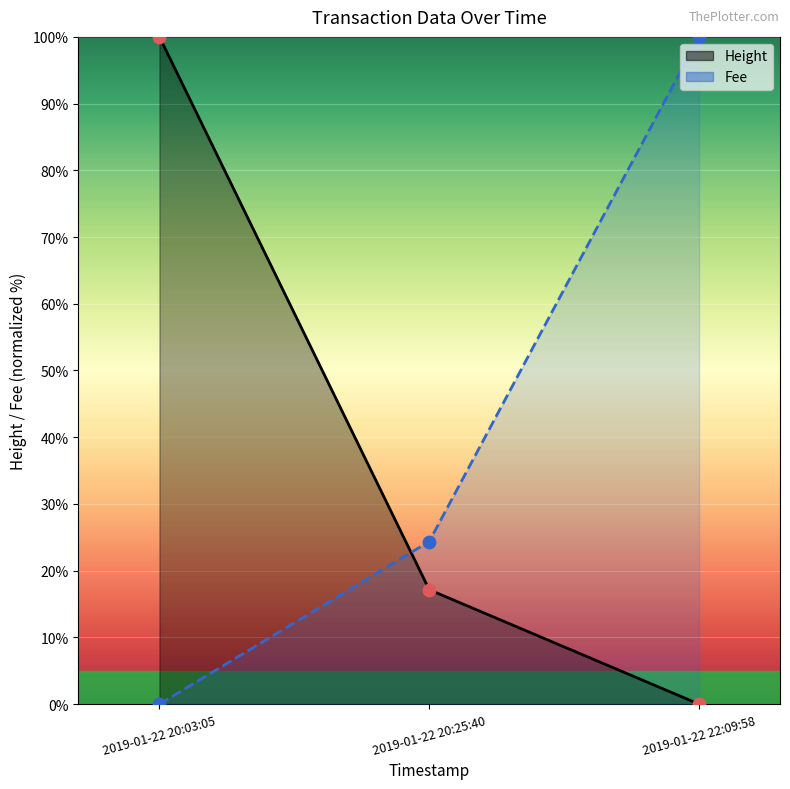

What are all the series names shown in the legend?

Height, Fee